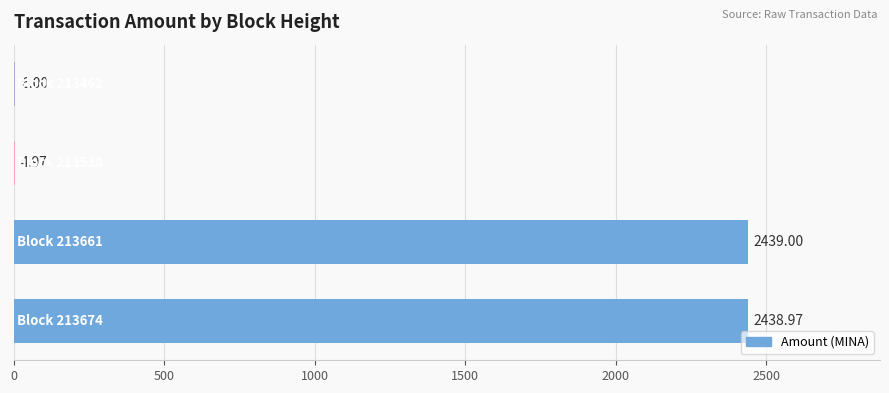

Are the bars horizontal?

Yes